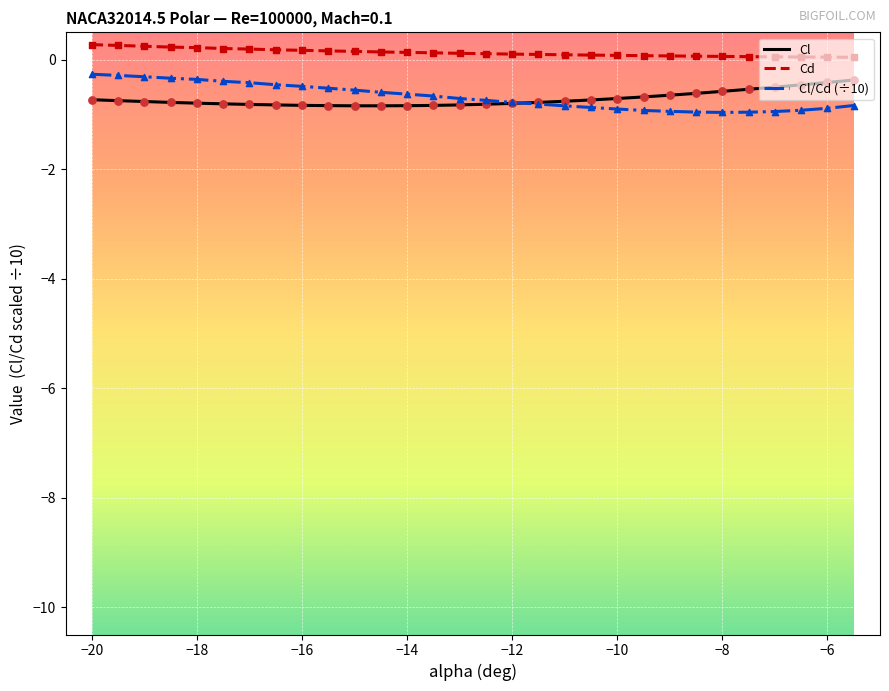

At how many categories does at least one series exceed 0?

30